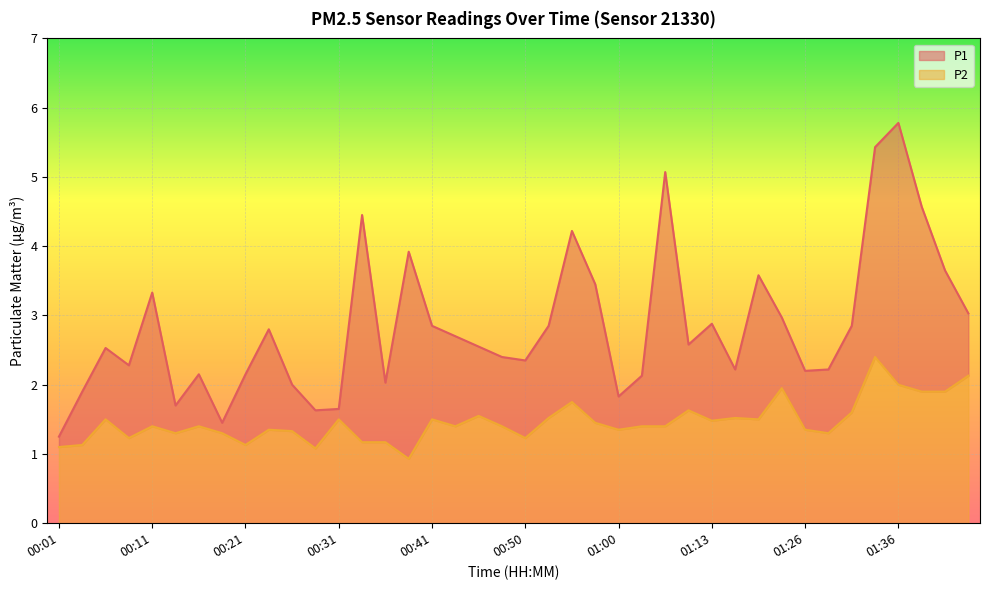

Which series has the largest total across all categories?

P1